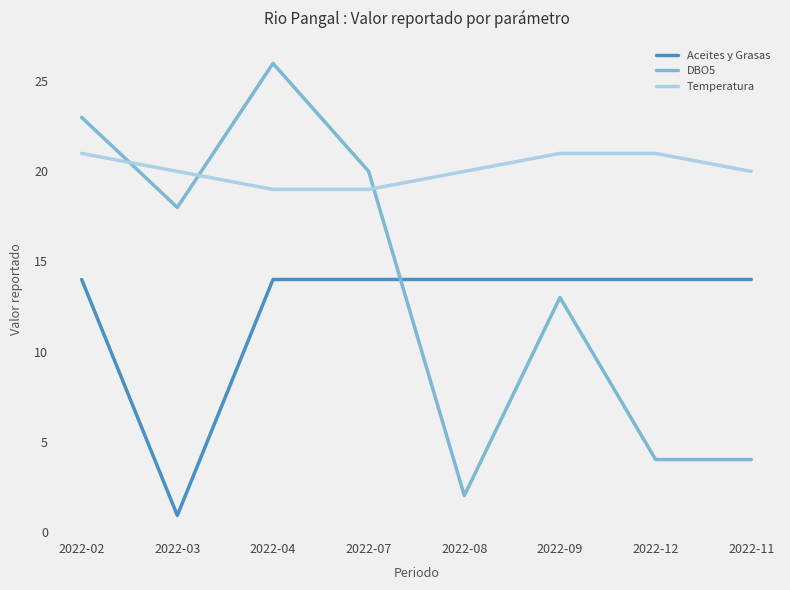

What is the highest value of the Temperatura series?

21.0